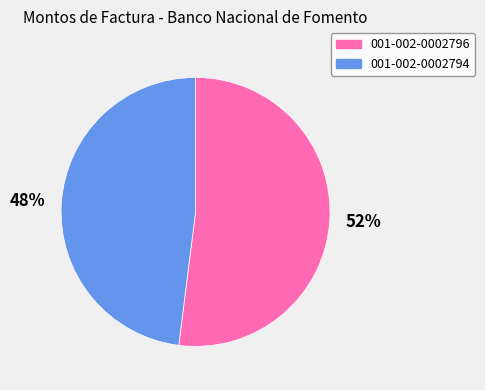

Which slice is the largest?

001-002-0002796